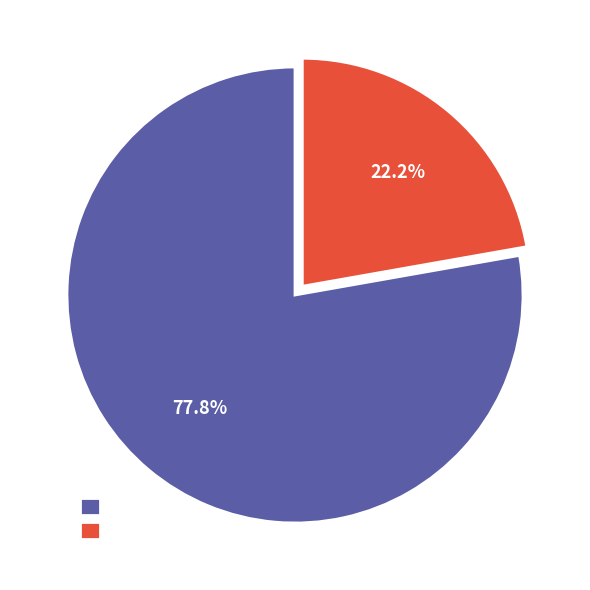

To the nearest percent, what is the average slice percentage?

50%